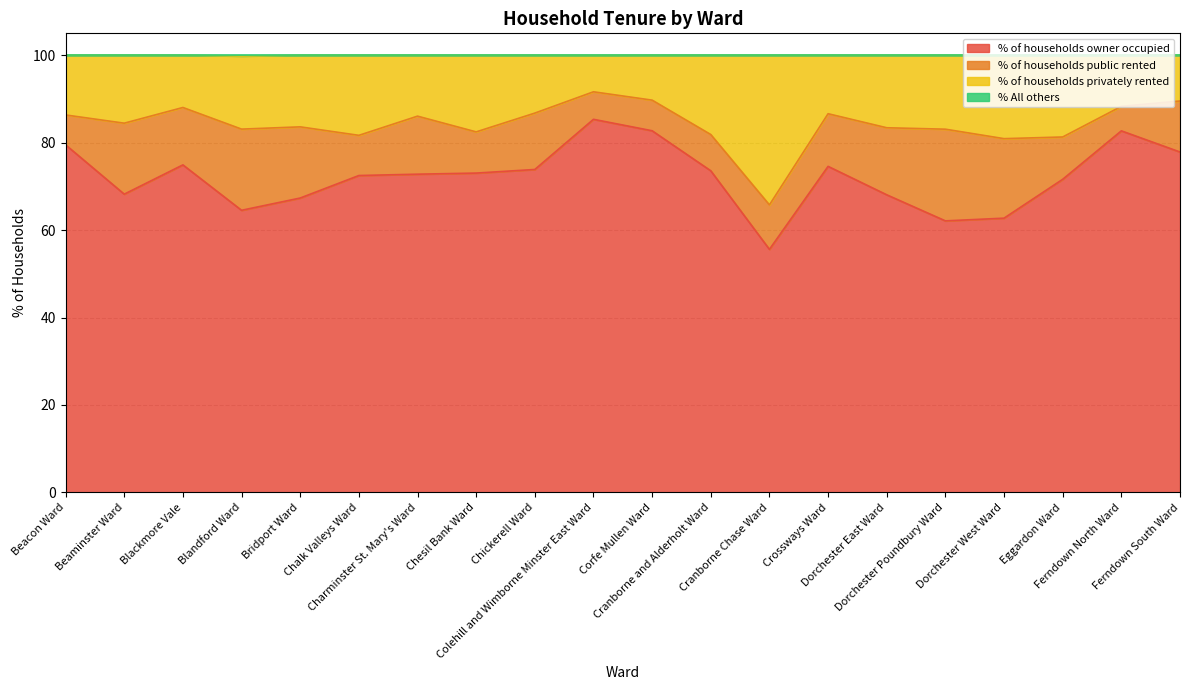

What is the value of the % All others point at the 13th from the left?

100.0